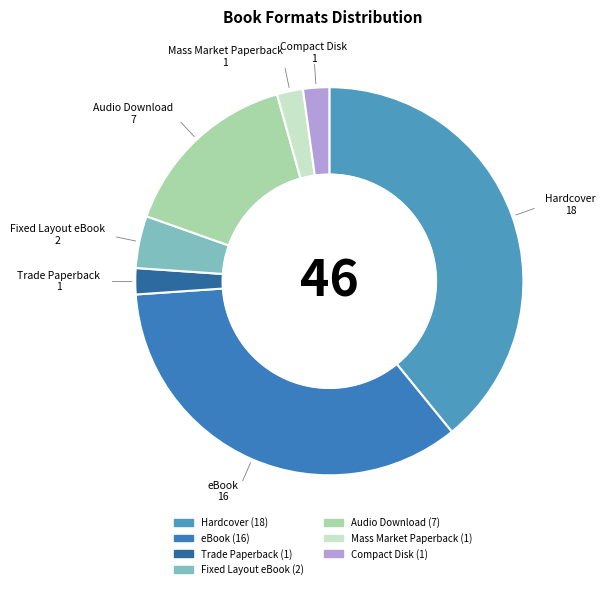

Do eBook and Mass Market Paperback together represent more than half of the pie?

No